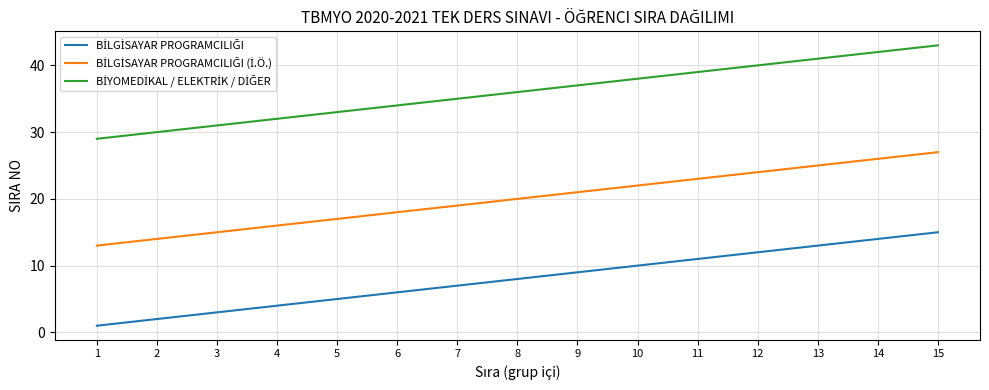

Which label corresponds to the largest value in the chart?

15